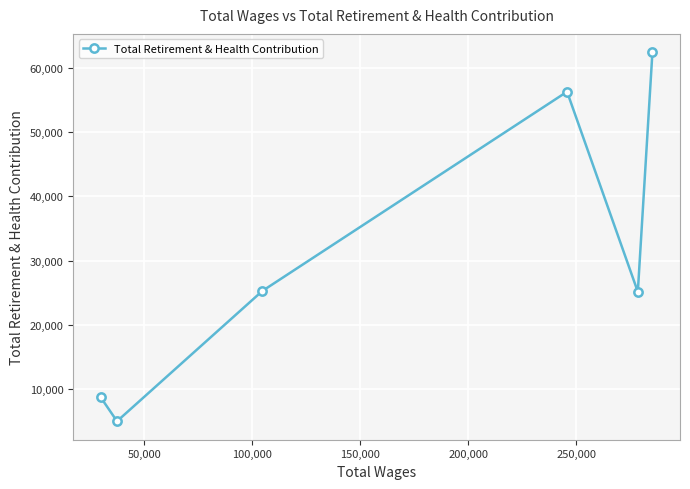

What is the value of the 4th point from the left?

56246